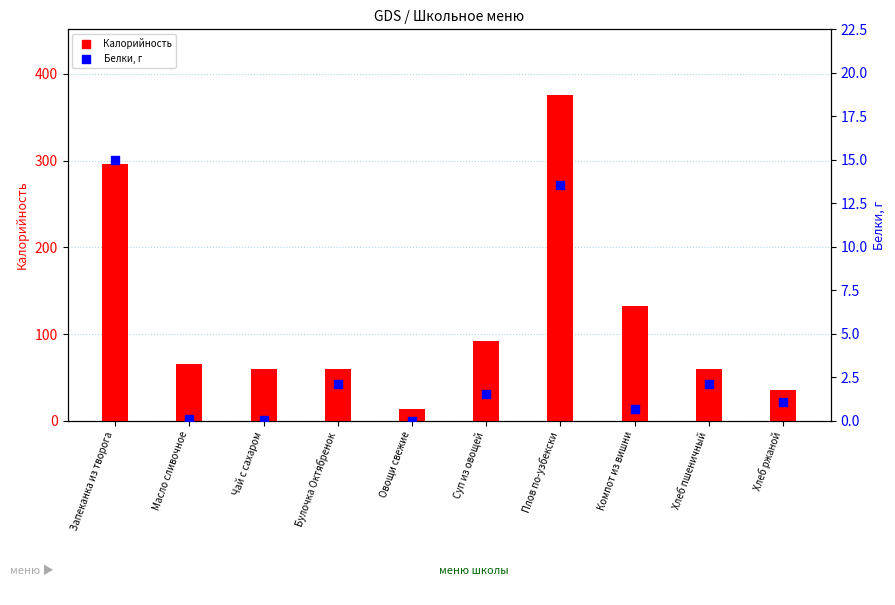

Which series has the largest Y range (max minus min)?

Калорийность